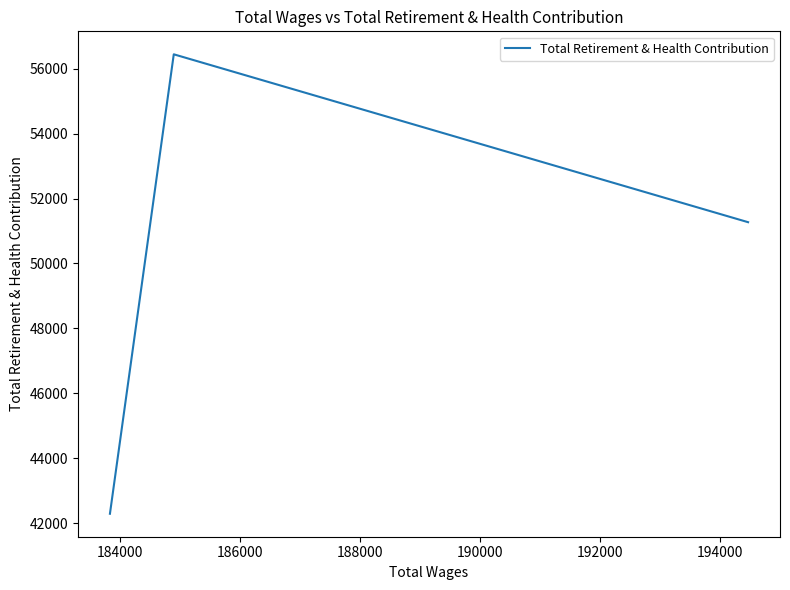

Count the values in the range 42296 to 56439.

3